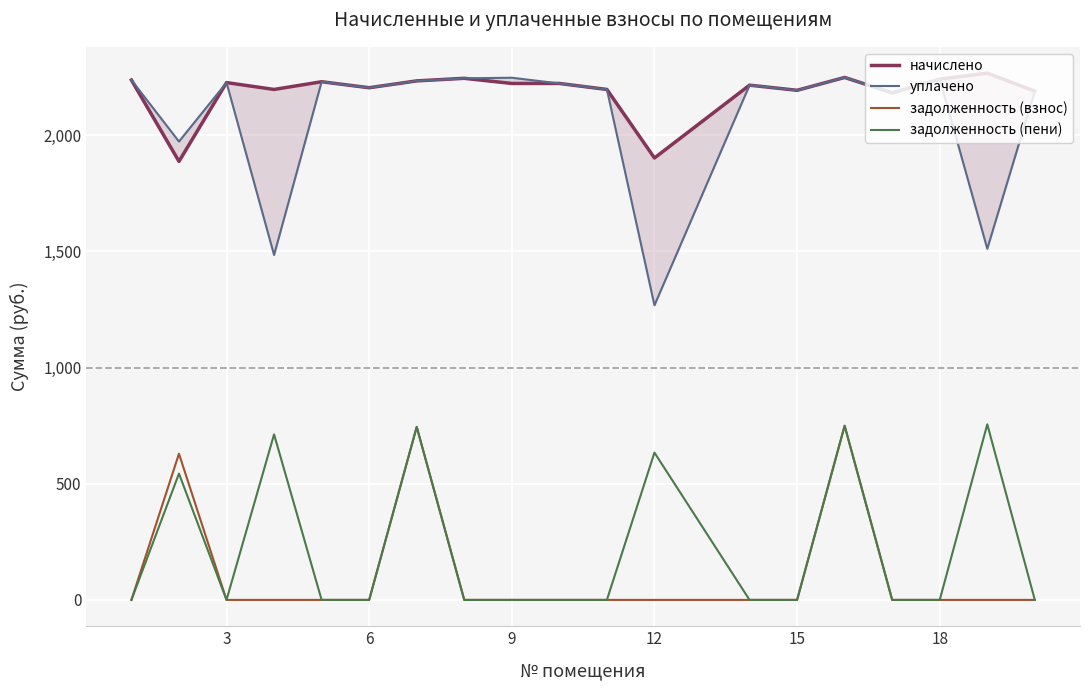

Which series has the largest range (max minus min)?

уплачено